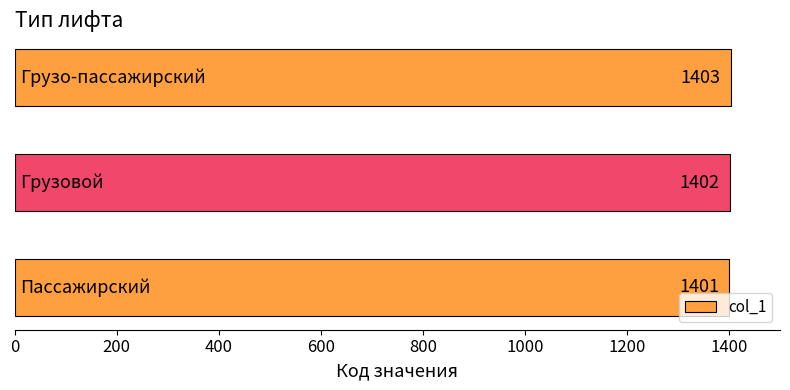

How many values are between 1401 and 1403?

3